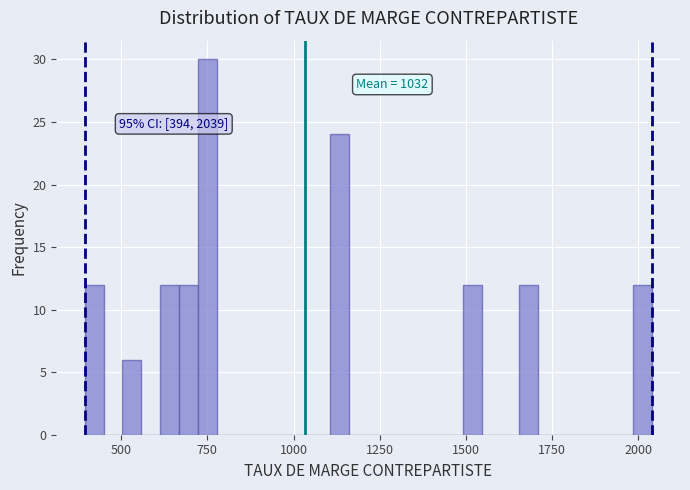

Around what value on the x-axis is the tallest bar? Give the approximate position of its centre, as read against the axis.

750